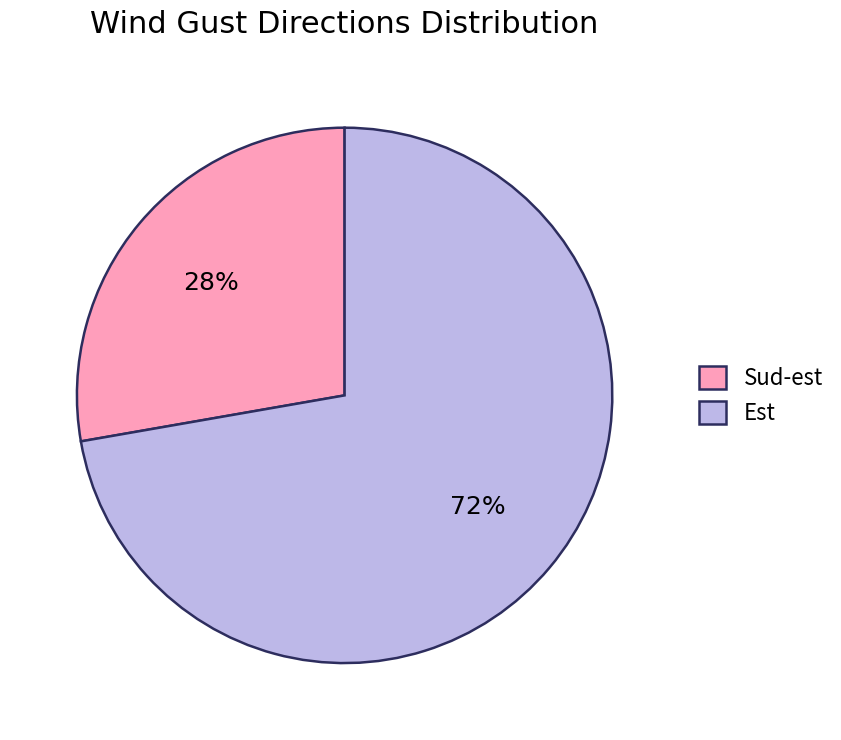

What is the smallest slice in the pie chart?

Sud-est